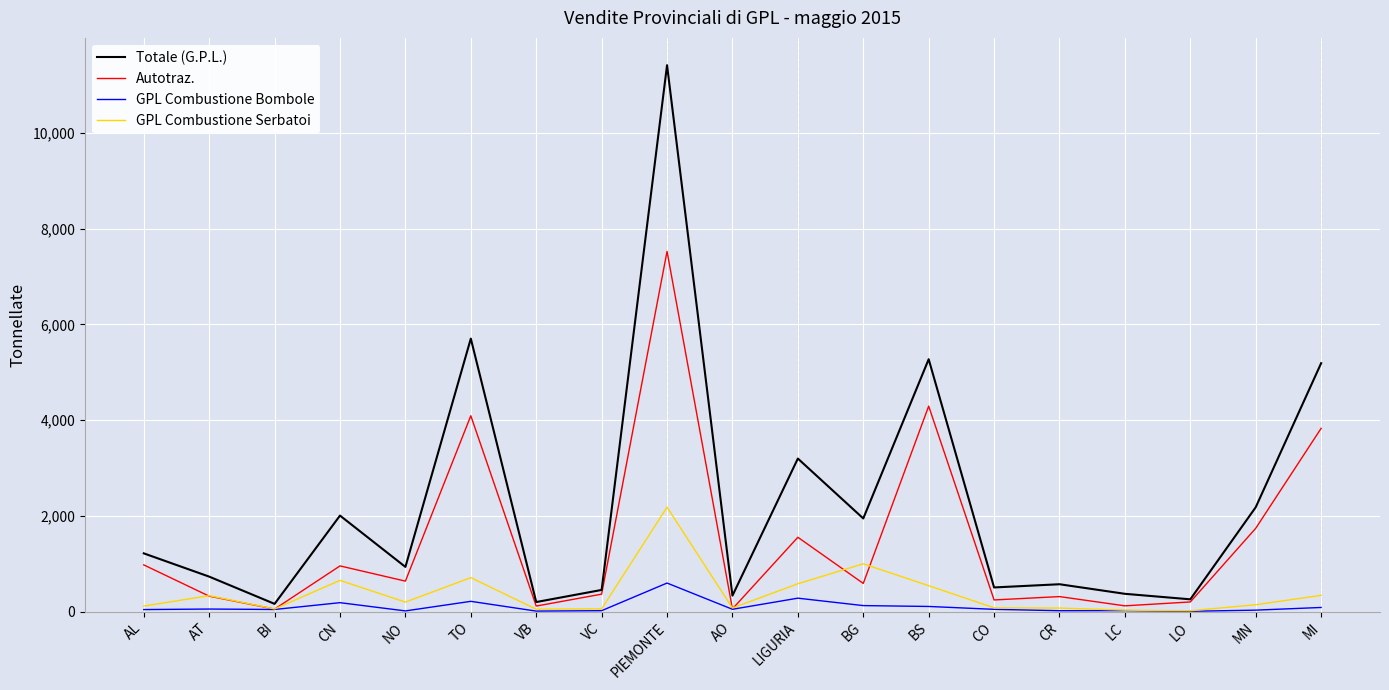

What is the difference between the GPL Combustione Serbatoi values at LO and VC?

40